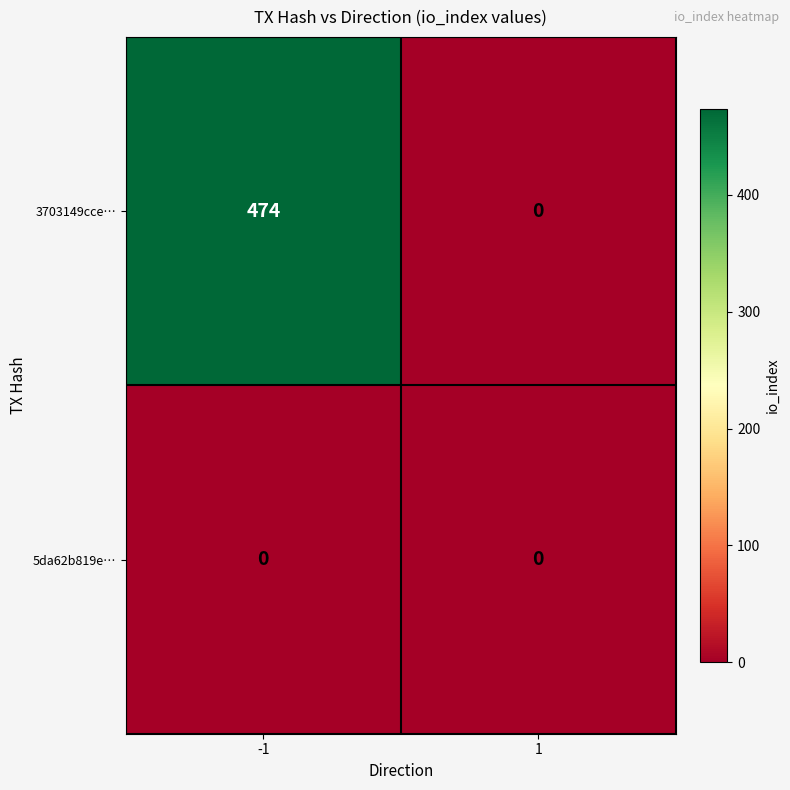

True or false: 5da62b819e… has a value of 0 at 1.

True